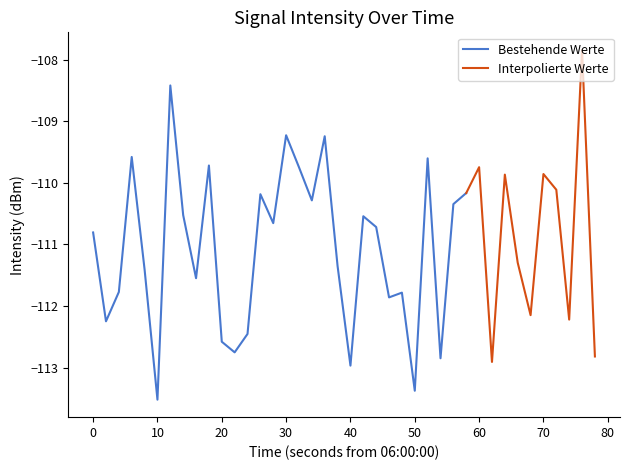

What is the value of the 35th point from the left?

-112.1